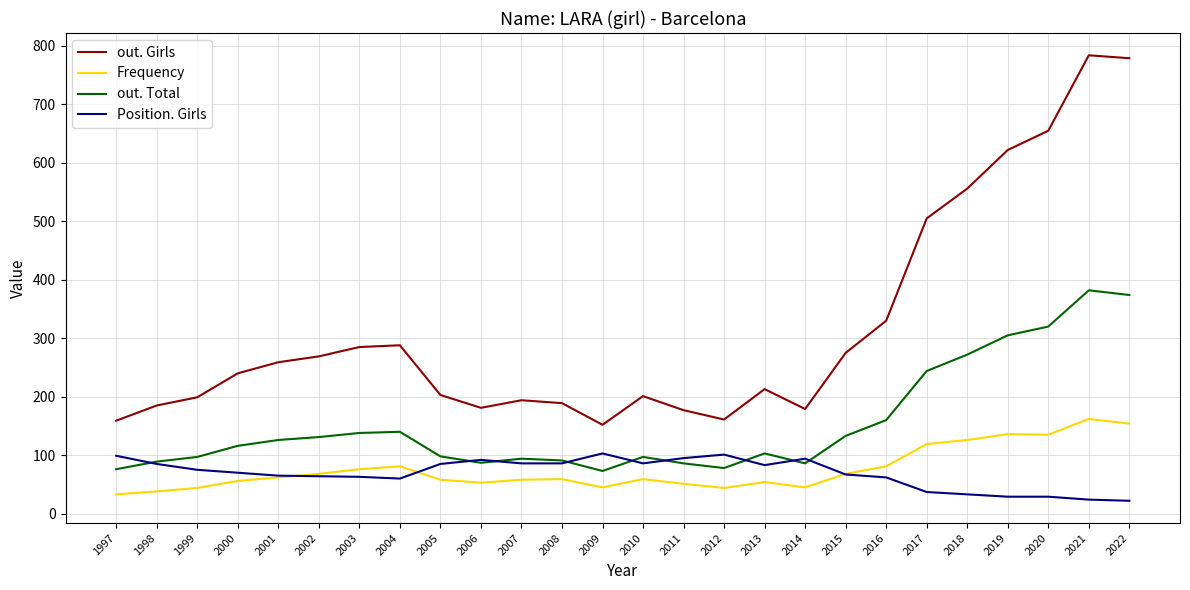

True or false: Frequency has more than 0 points higher than both neighbors.

True